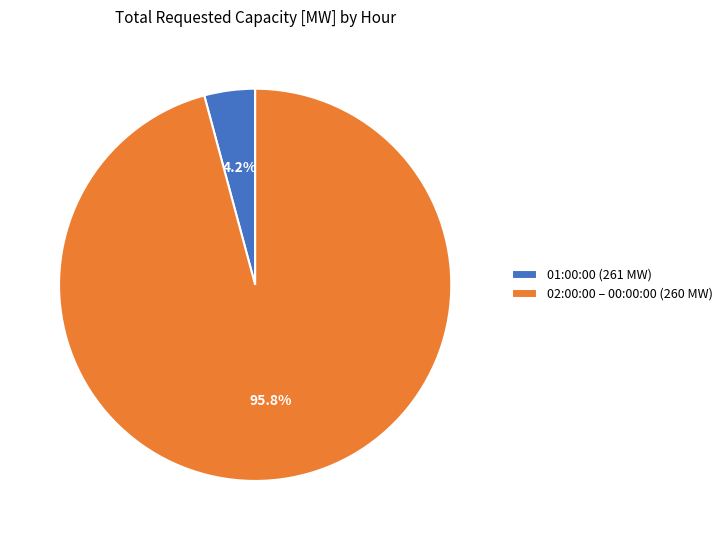

How many segments does this pie chart have?

2